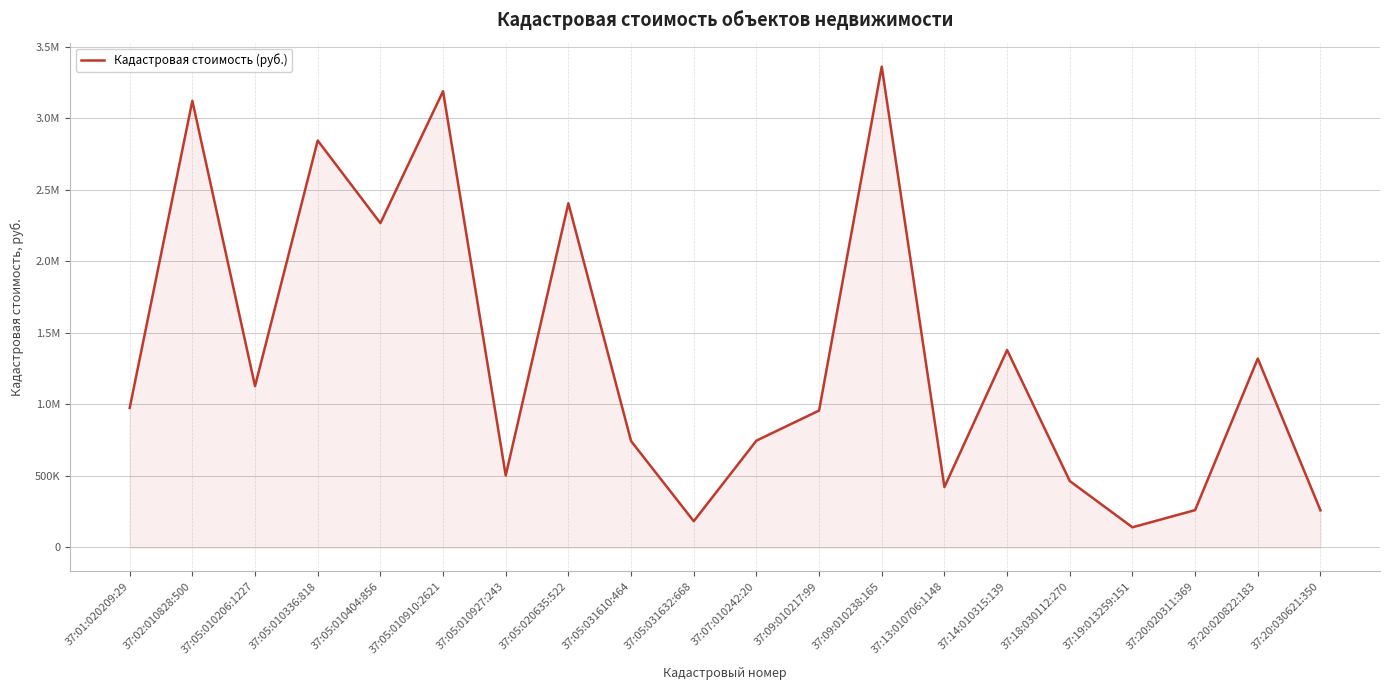

The value at 37:18:030112:270 is 744534.5. True or false?

False